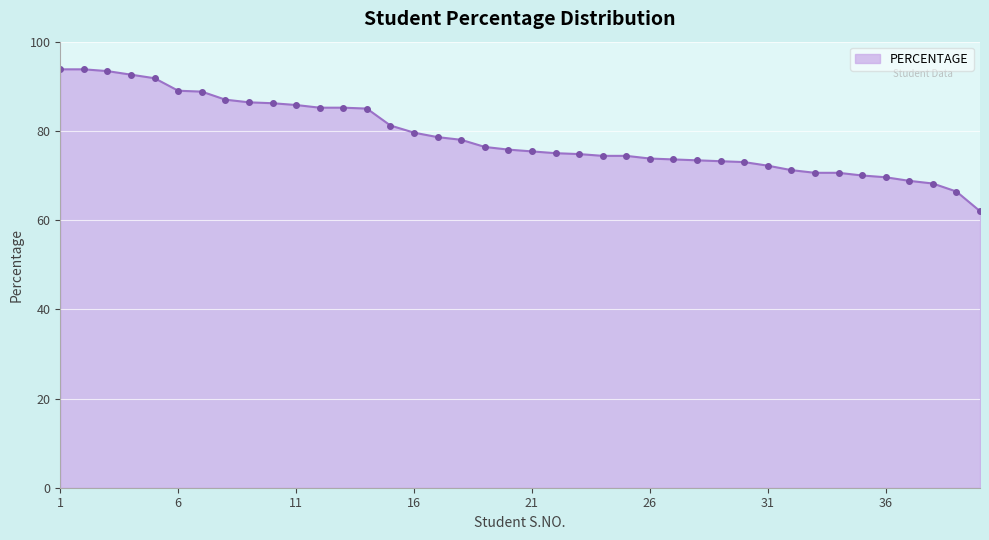

What is the greatest value displayed?

93.8